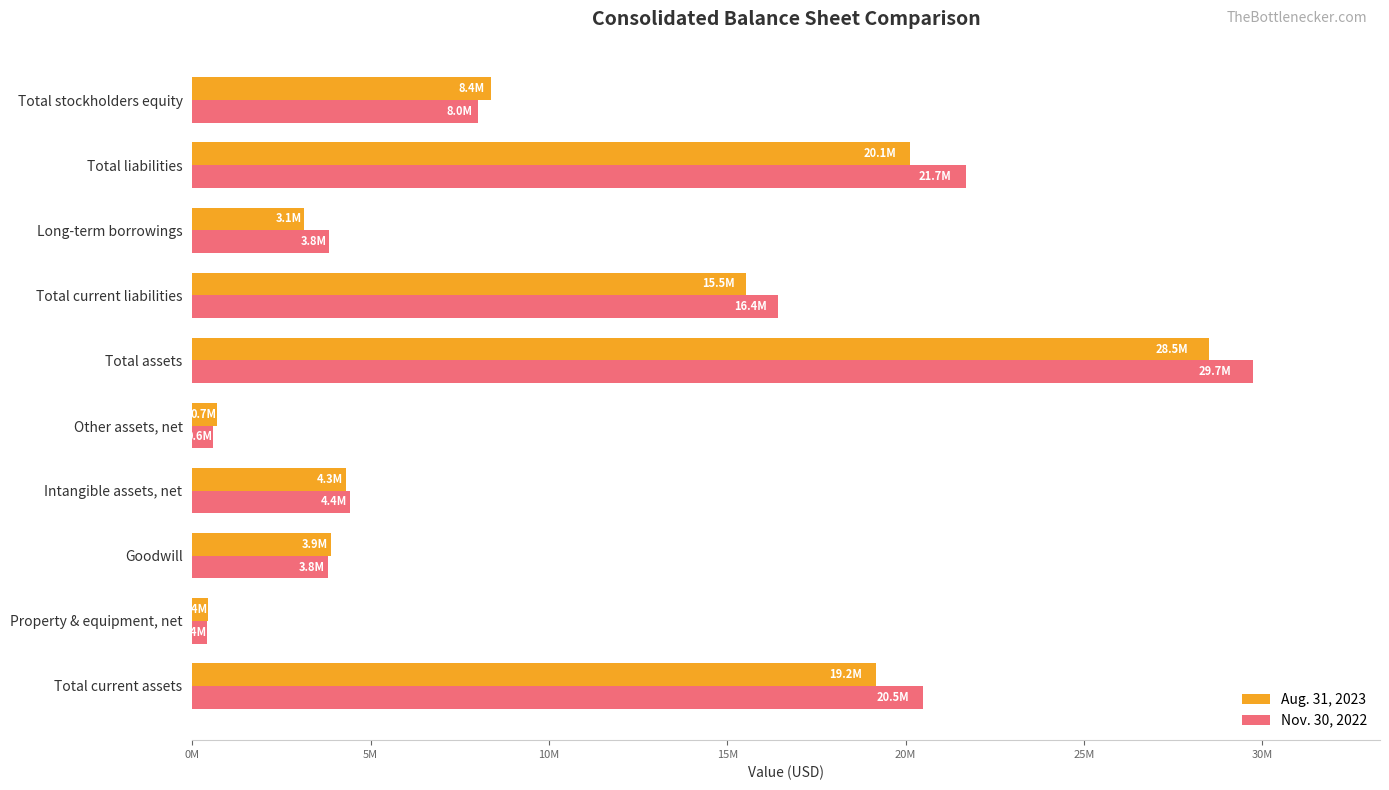

What is the value of the Nov. 30, 2022 bar at the 6th from the left?

29733998